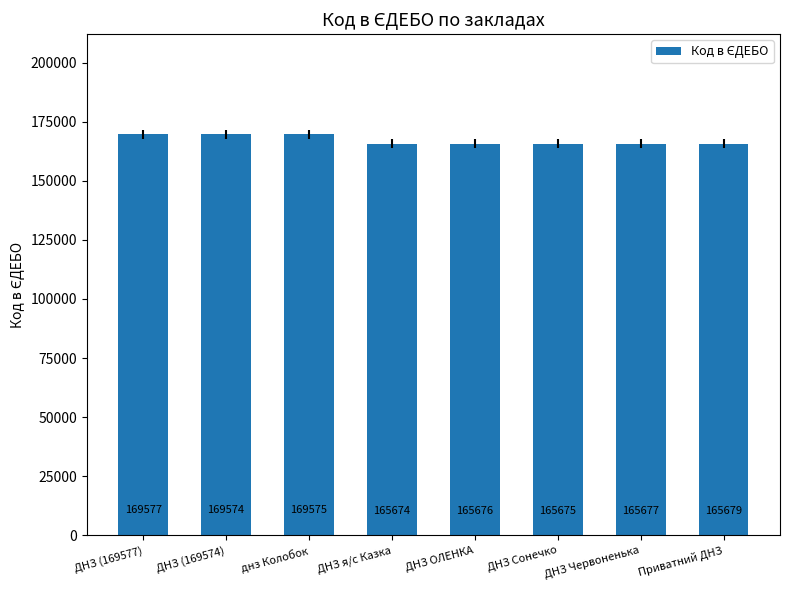

How many bars are there in total?

8